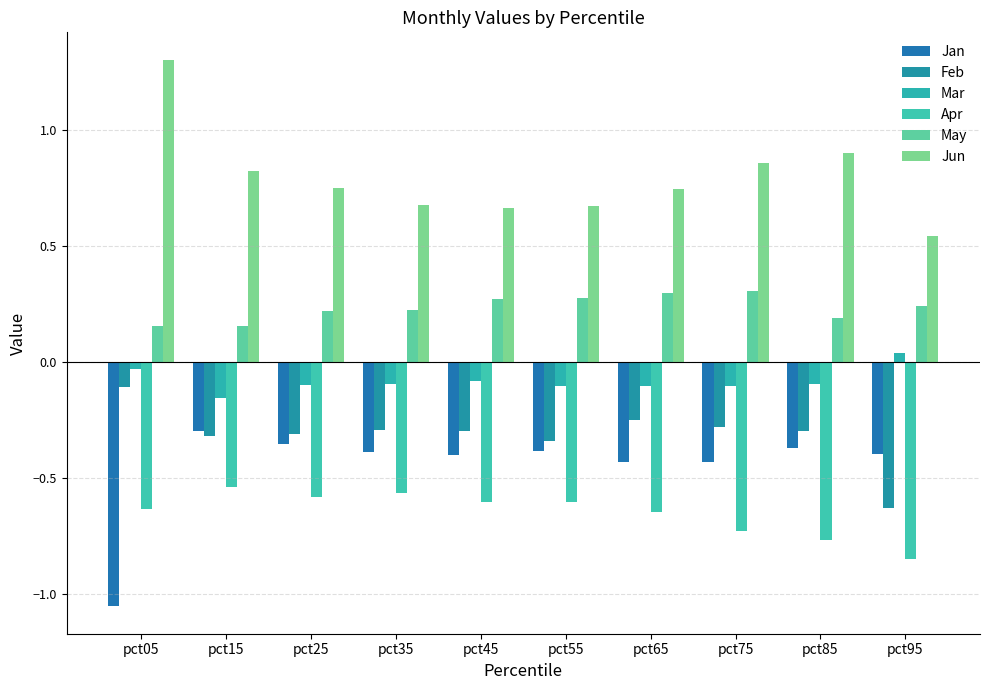

What is the value of the Jun bar at the 1st from the left?

1.3